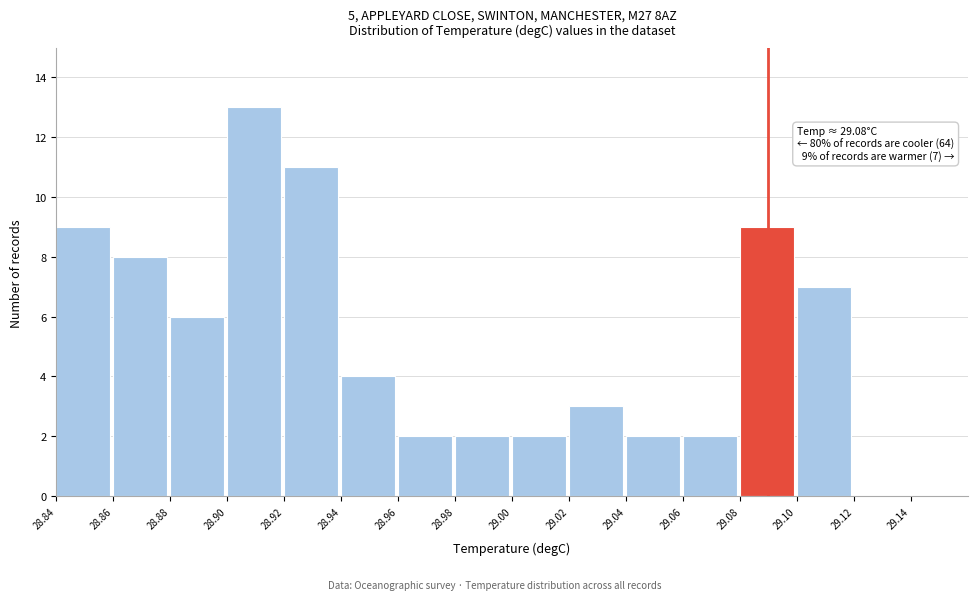

Which range on the x-axis has the tallest bar?

28.90 to 28.92